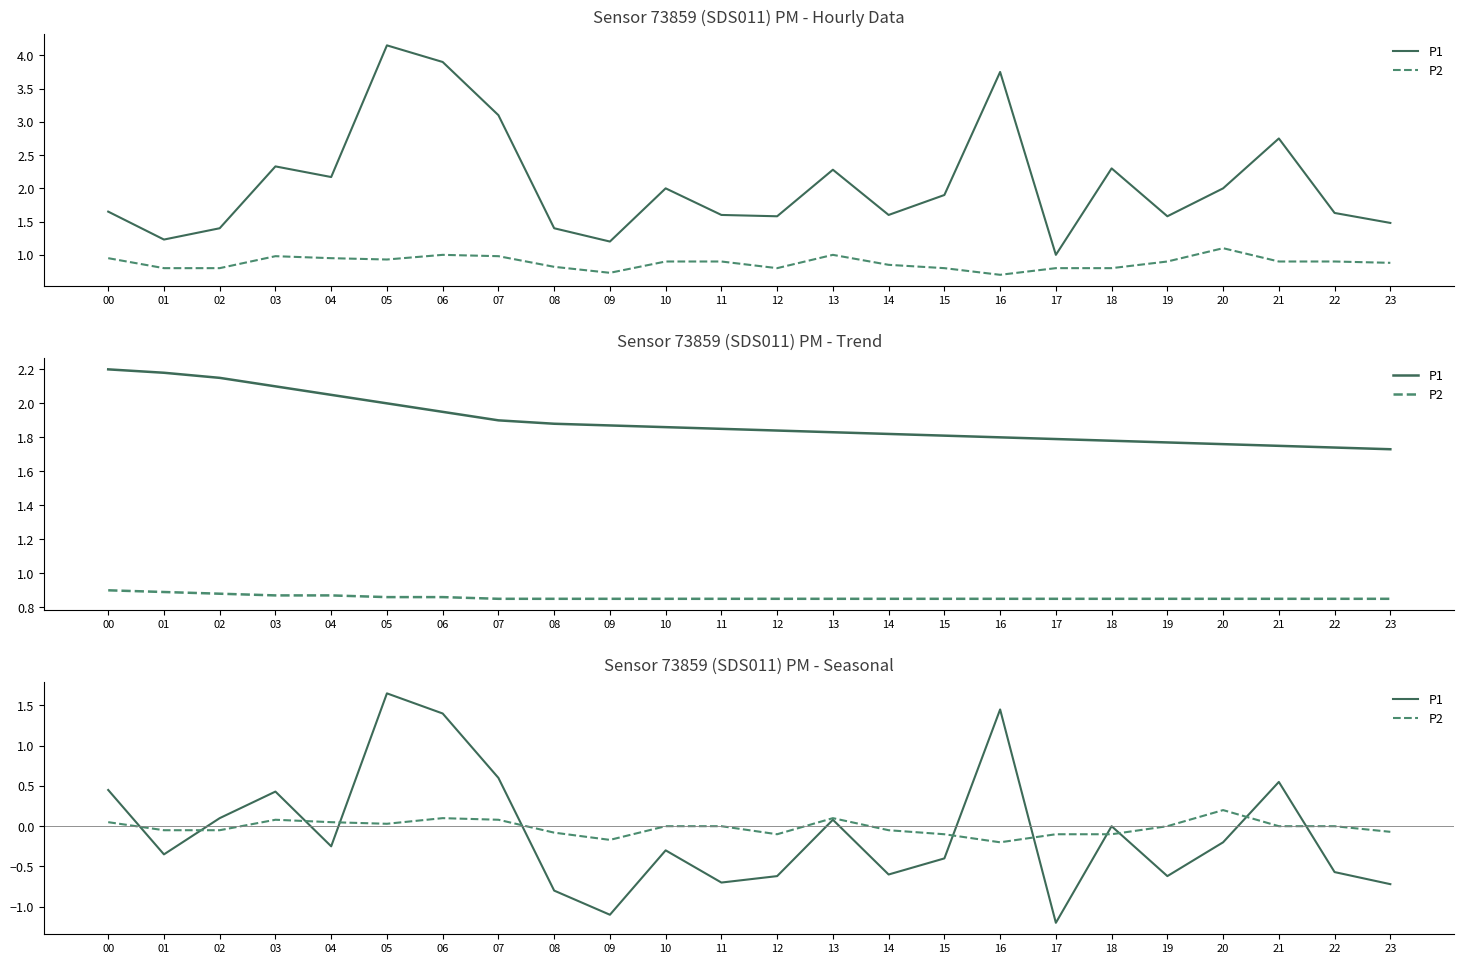

Between 01 and 14, which series saw the biggest shift?

P1